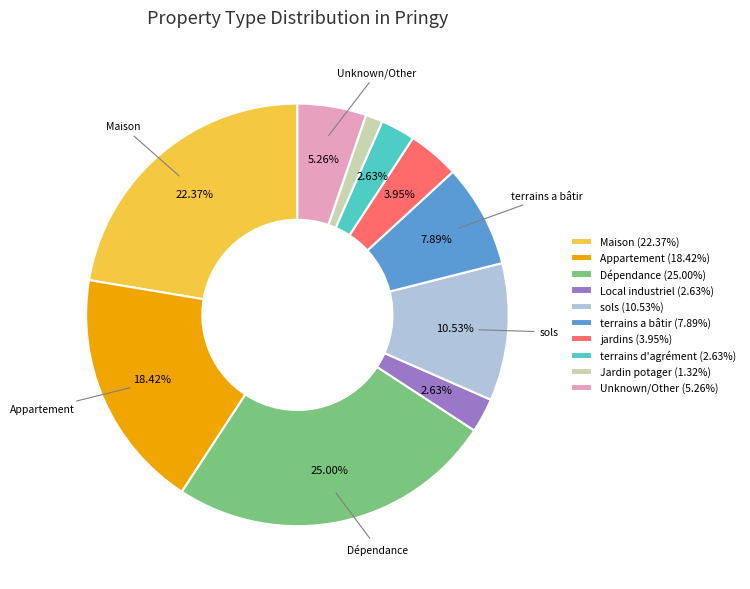

How many segments does this pie chart have?

10